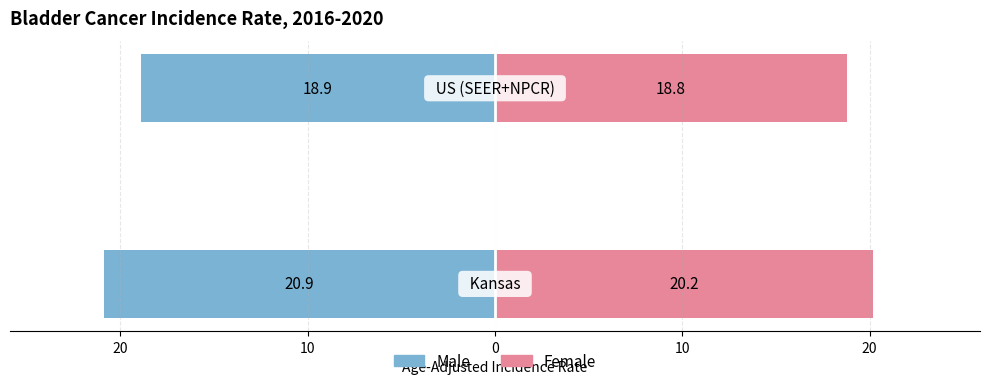

How many series are shown in this chart?

2